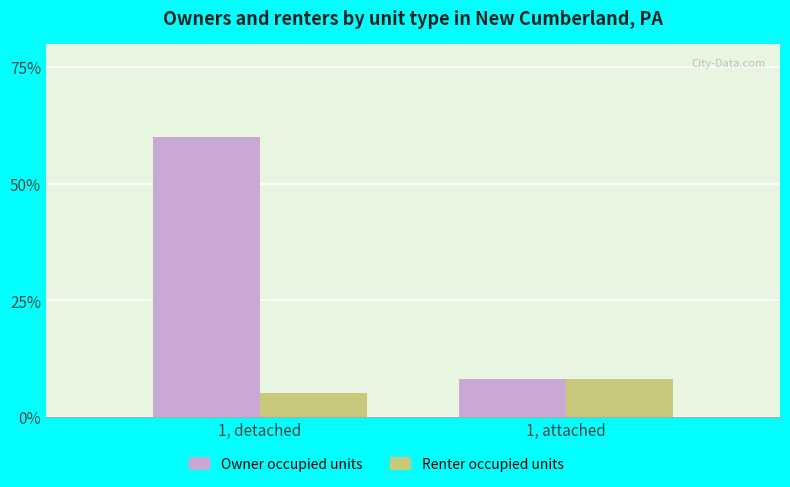

What is the smallest value displayed?

5